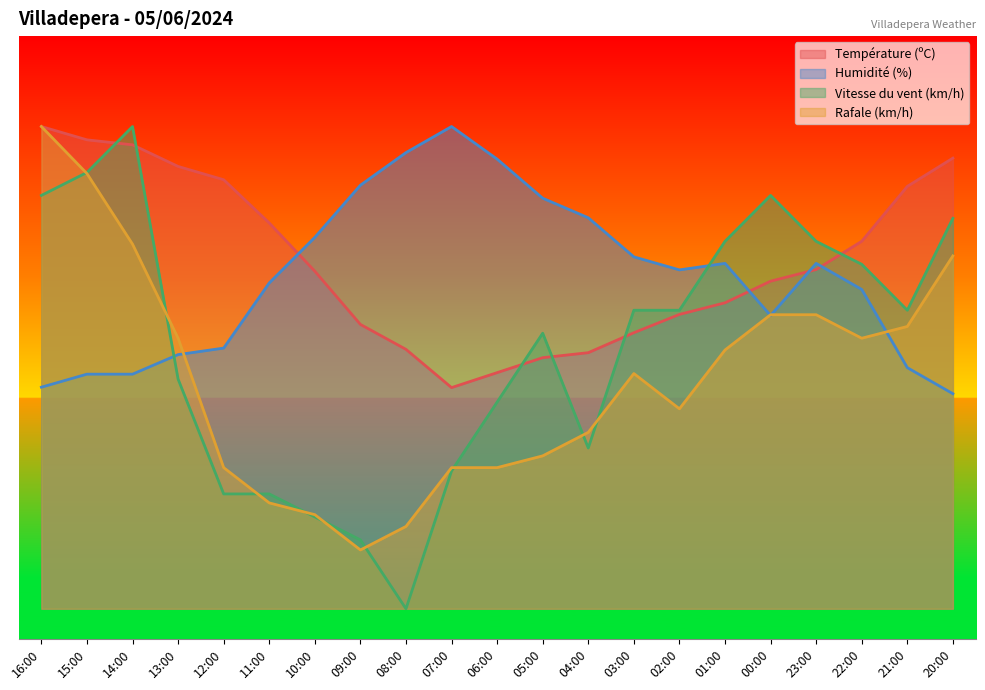

What is the difference between the maximum and minimum values in the Vitesse du vent (km/h) series?

80.0